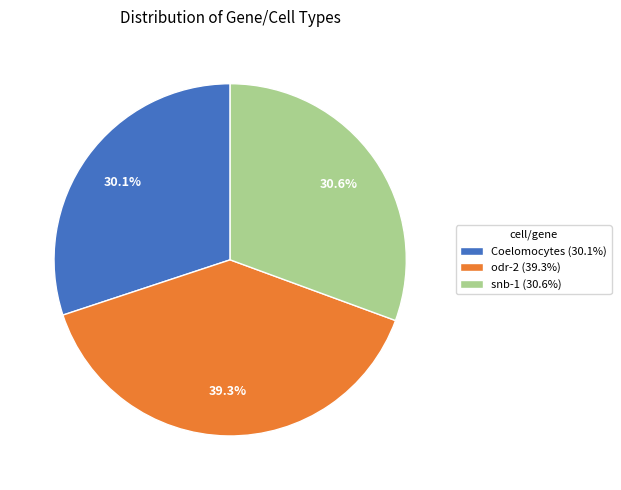

Which category has the smallest portion of the pie?

Coelomocytes